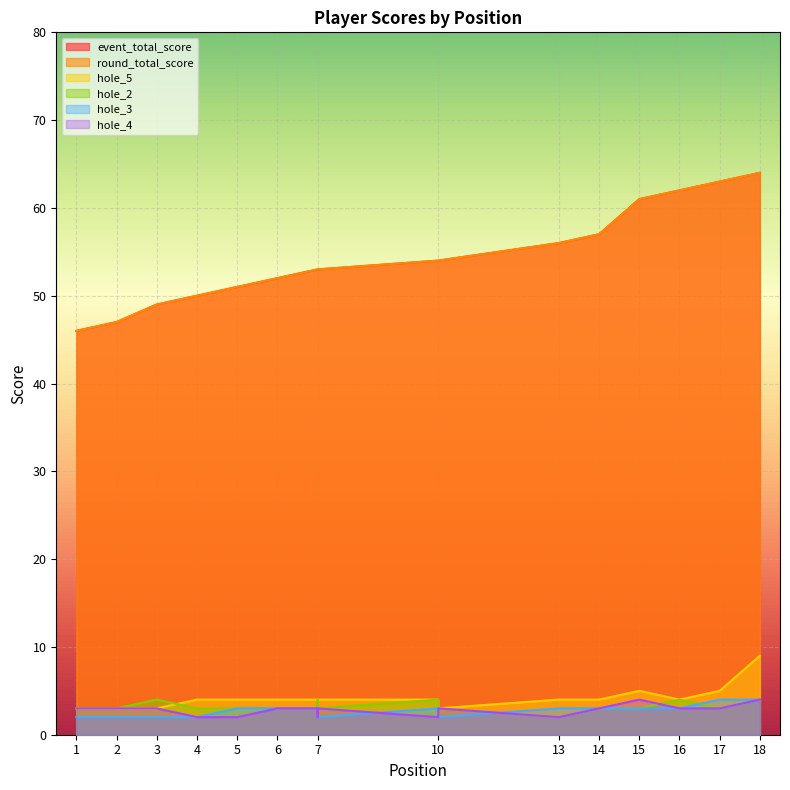

At which label is hole_2 closest to 3?

1